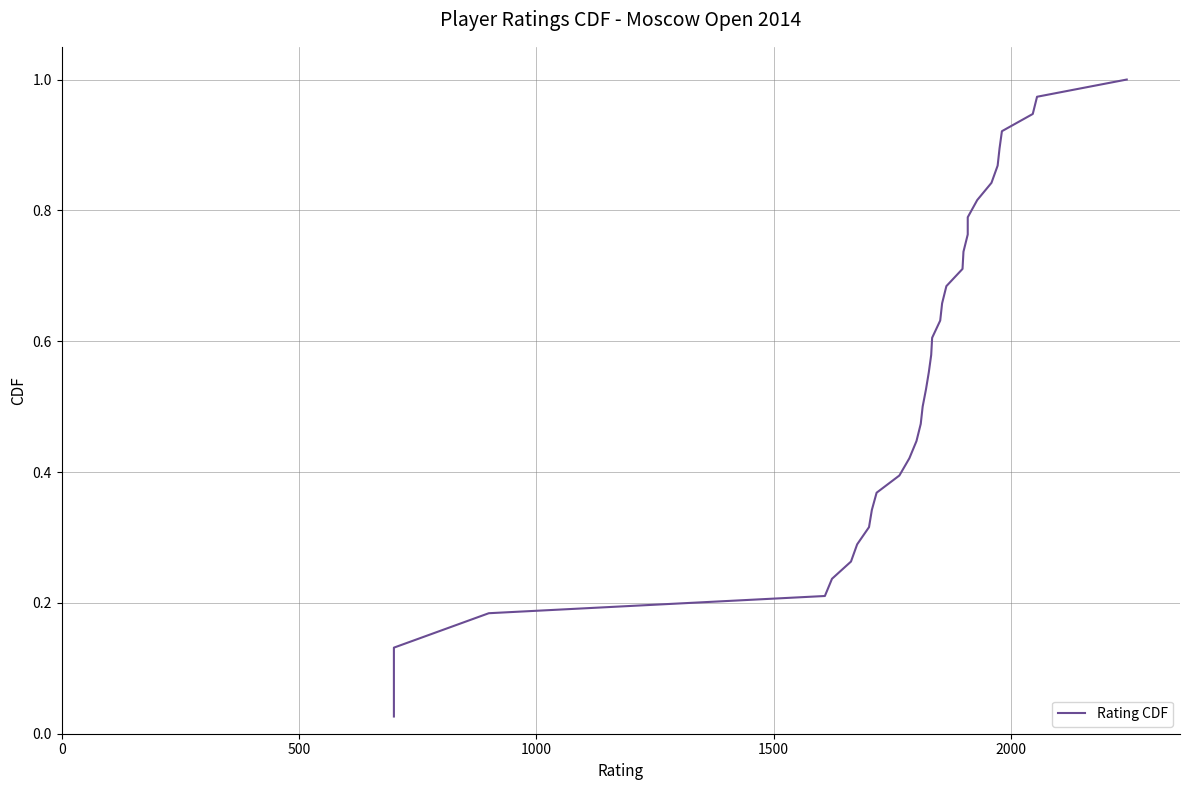

Does the chart display data point markers on the line(s)?

No